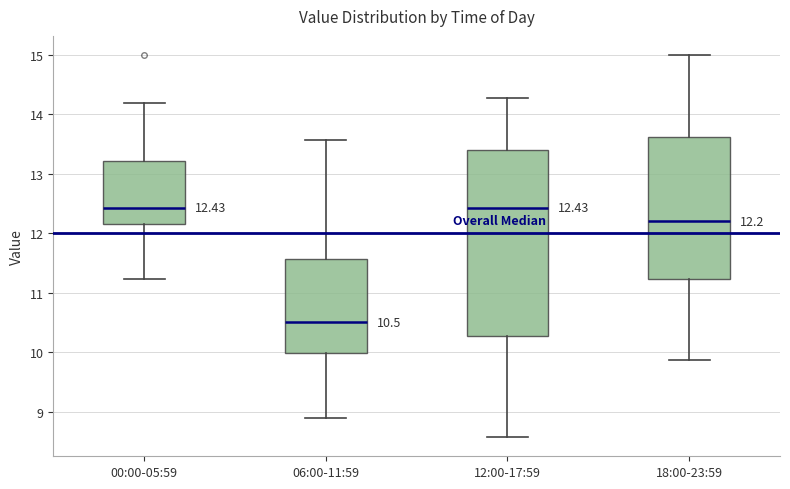

Which box is the tallest, from its lower edge to its upper edge?

12:00-17:59